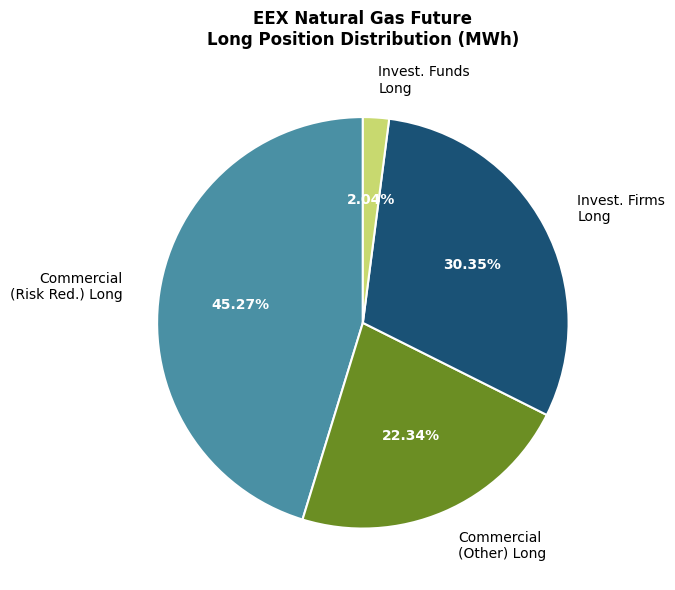

What is the largest slice in the pie chart?

Commercial (Risk Red.) Long